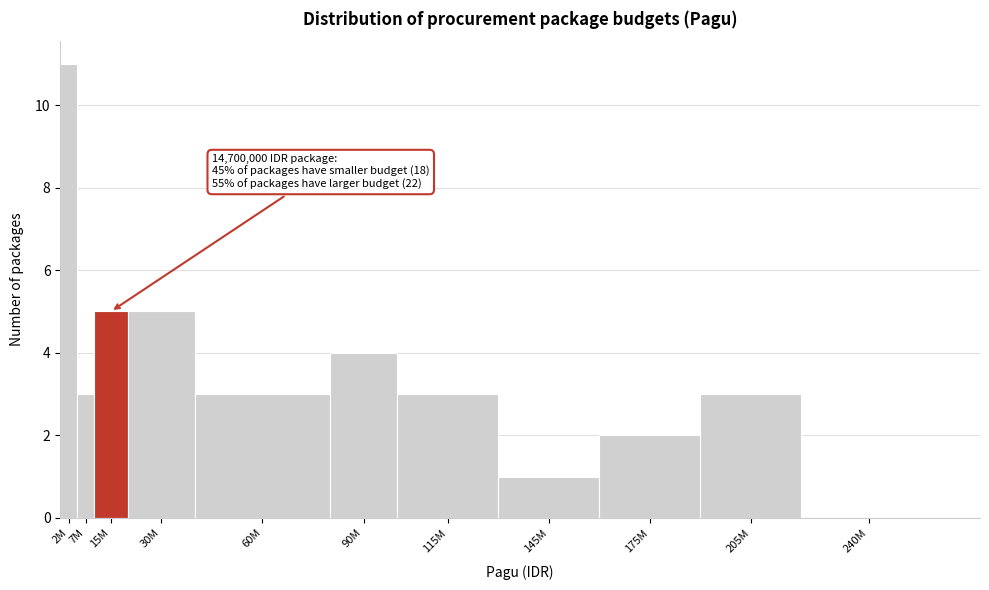

Reading left to right, extract all data points from this chart.

2M=11	7M=3	15M=5	30M=5	60M=3	90M=4	115M=3	145M=1	175M=2	205M=3	240M=0